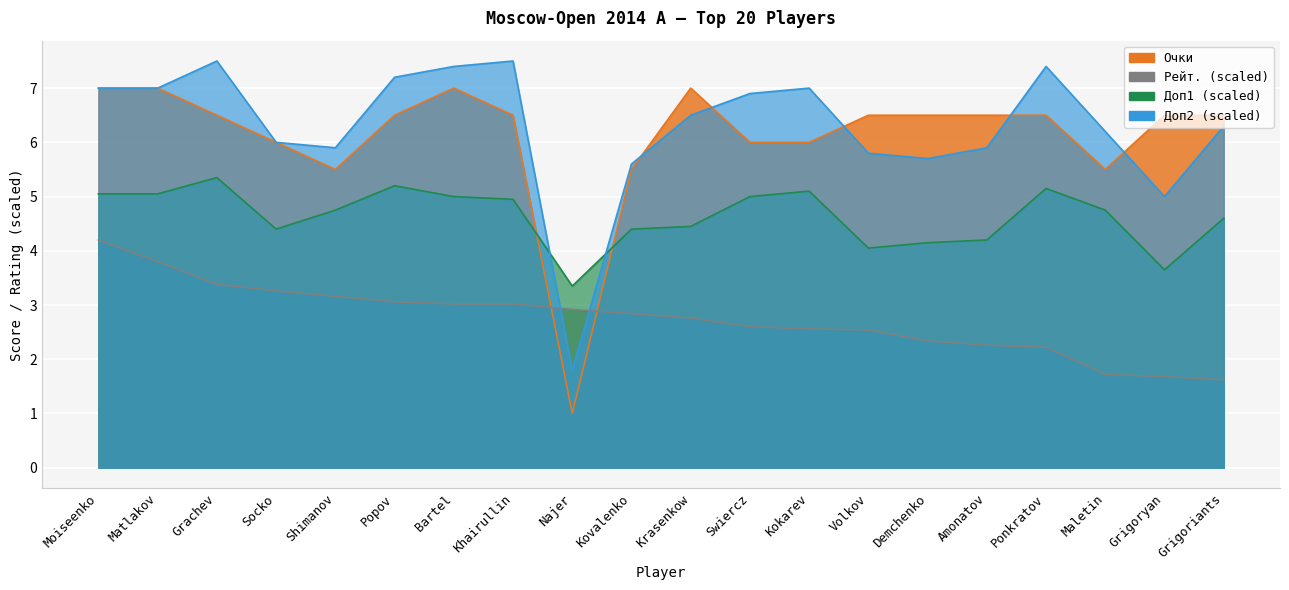

Rank the series at Socko from lowest to highest value.

Рейт., Доп1, Очки, Доп3